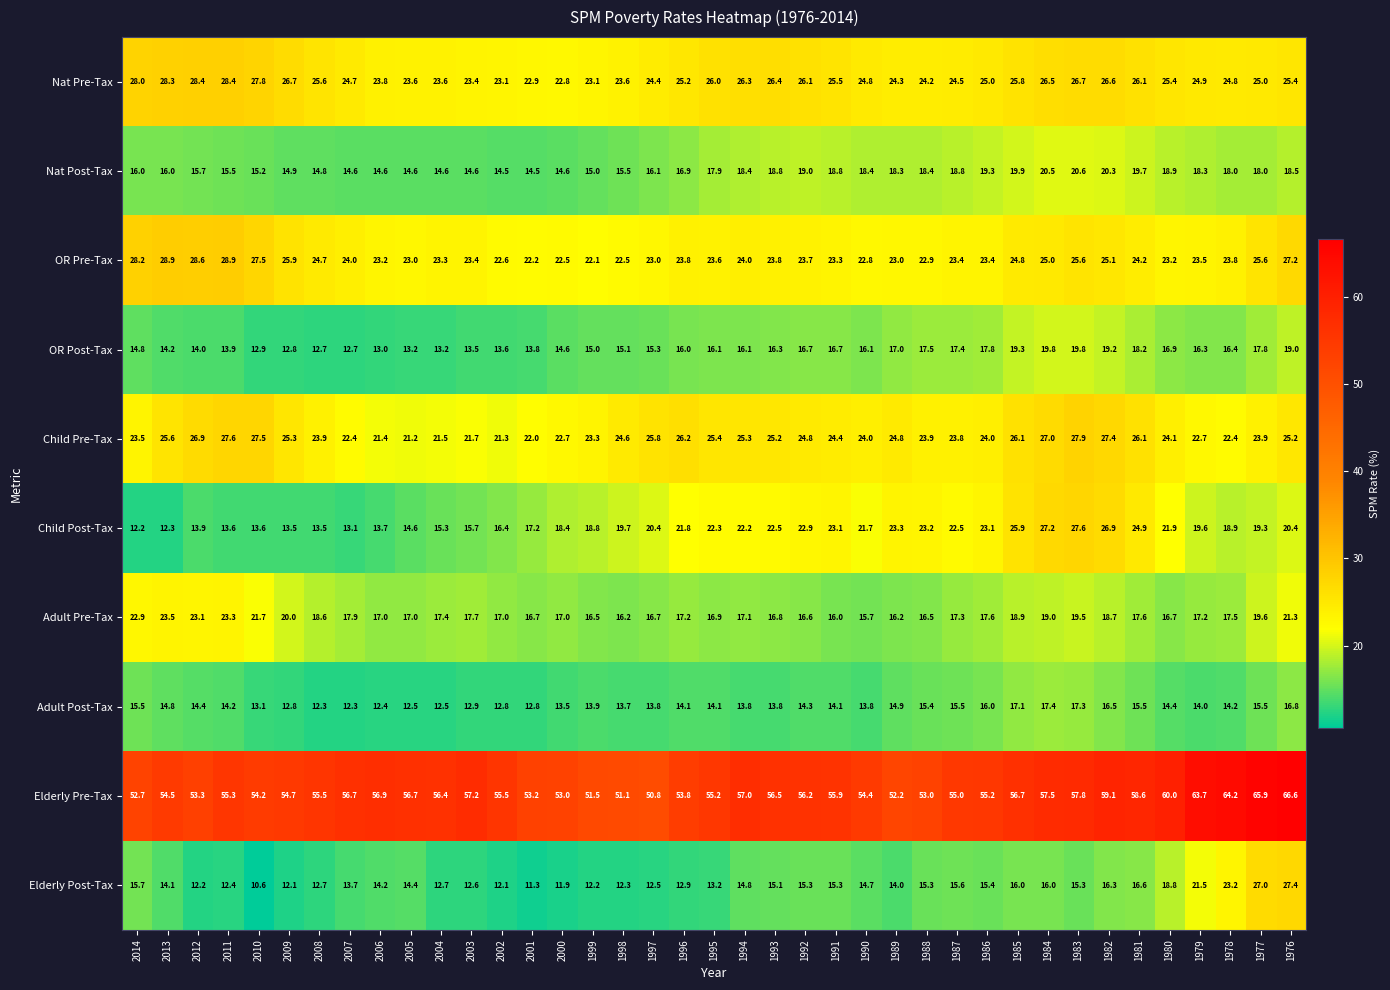

What is the minimum value for Adult Post-Tax?

12.3